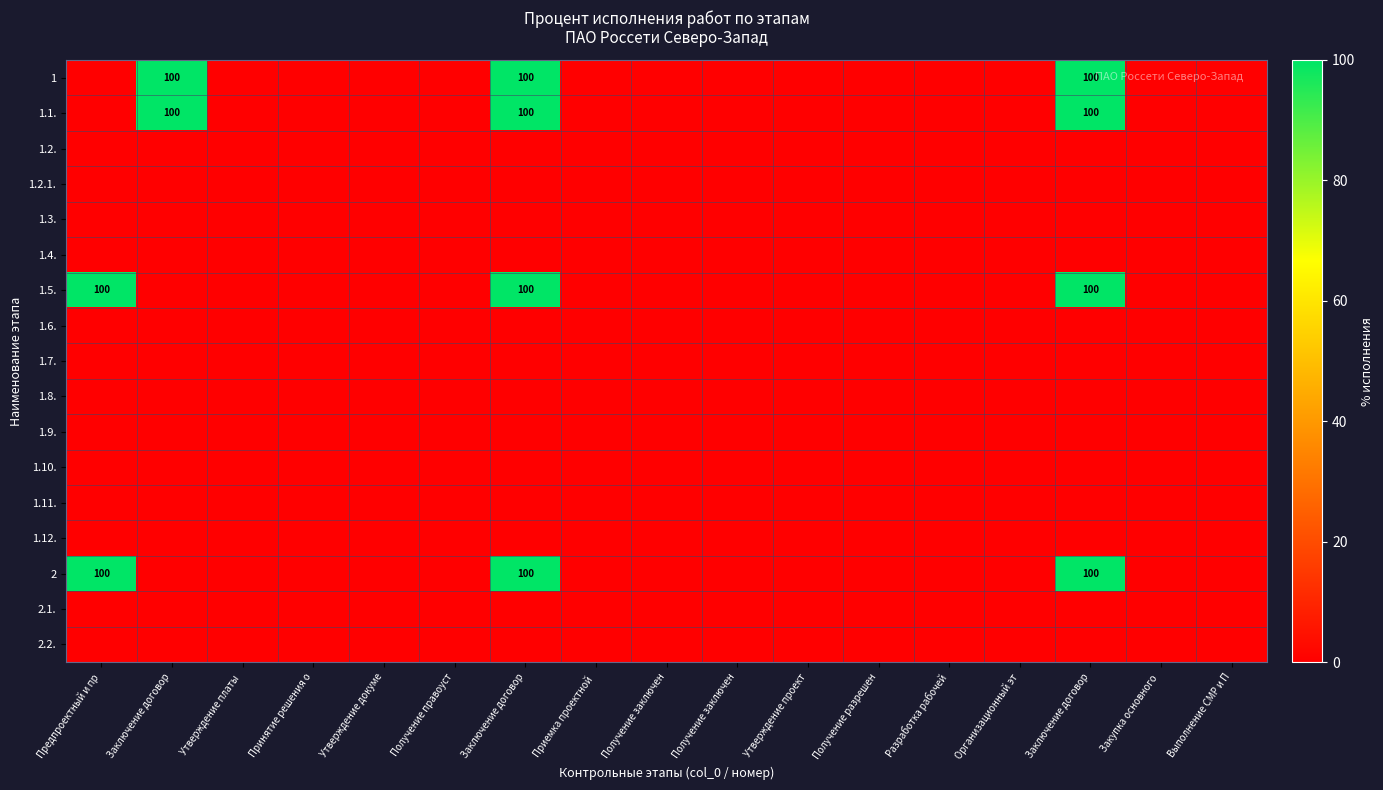

List the labels in order of 1.10. value, largest first.

Предпроектный и пр, Заключение договор, Утверждение платы, Принятие решения о, Утверждение докуме, Получение правоуст, Заключение договор, Приемка проектной, Получение заключен, Получение заключен, Утверждение проект, Получение разрешен, Разработка рабочей, Организационный эт, Заключение договор, Закупка основного, Выполнение СМР и П